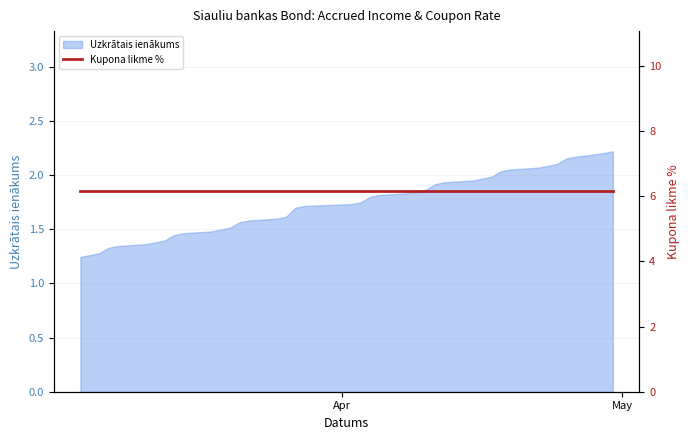

What value does the data have at 2024-04-18?

2.0